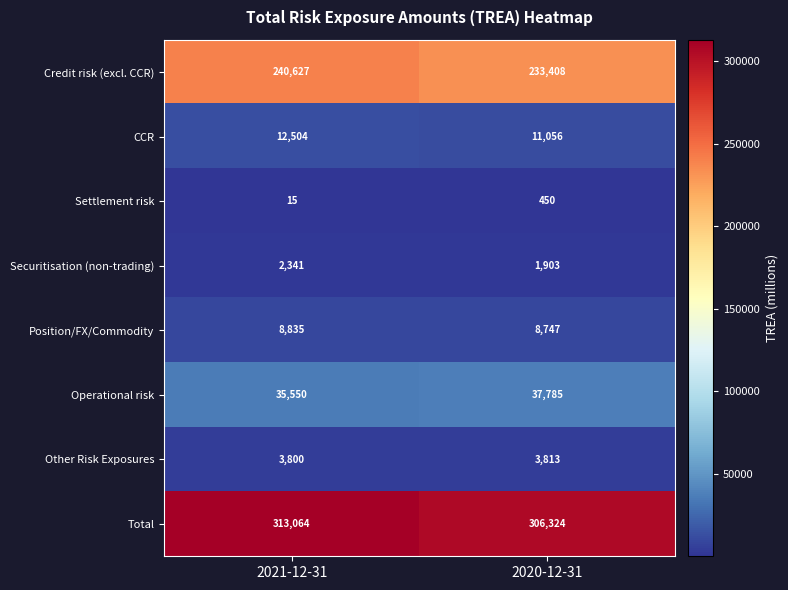

What is the approximate value of Total at 2020-12-31?

306324